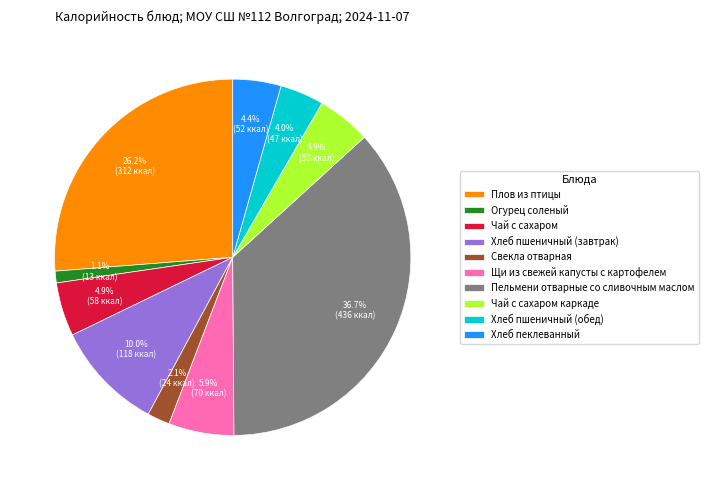

Is there a majority slice in this chart?

No